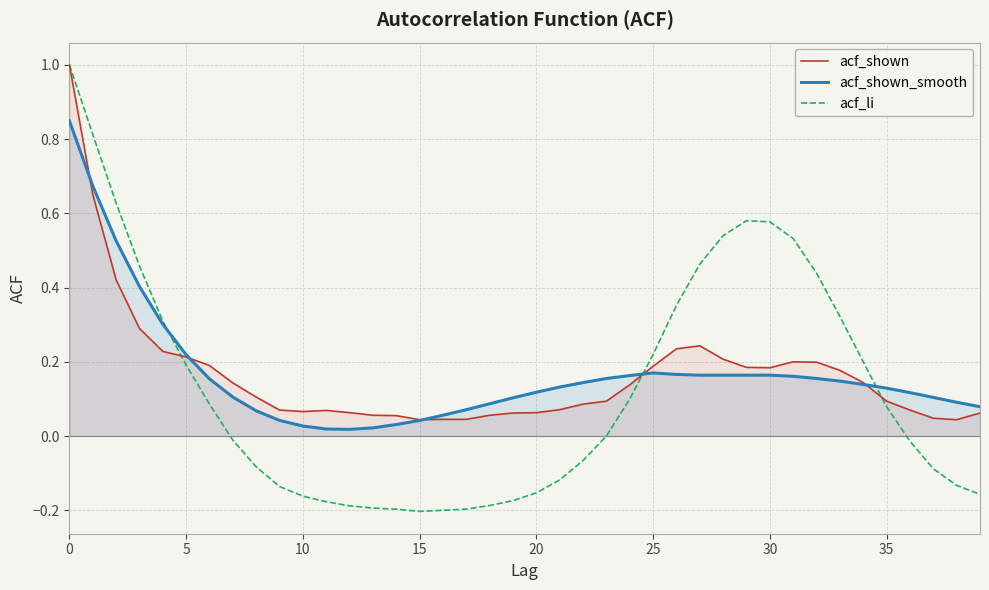

Count the number of categories in the chart.

40